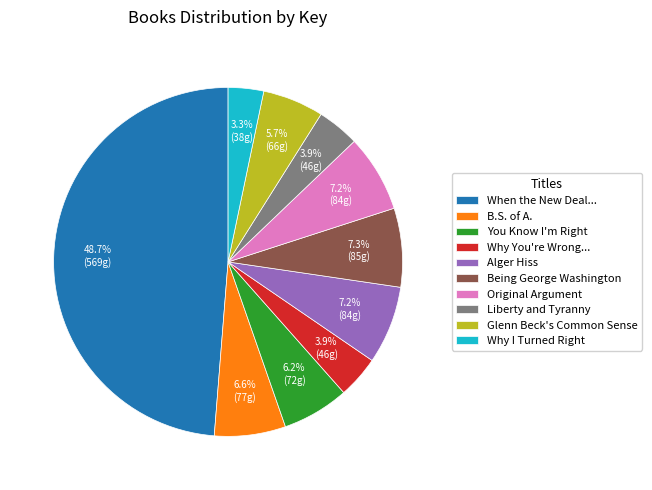

How many slices are in this pie chart?

10